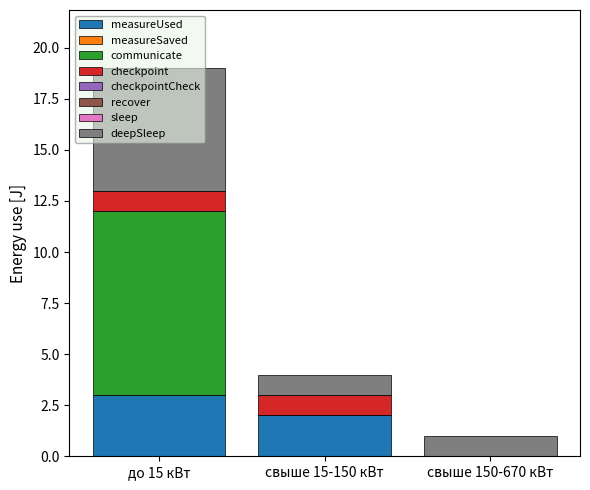

What is the total value across all series at до 15 кВт?

19